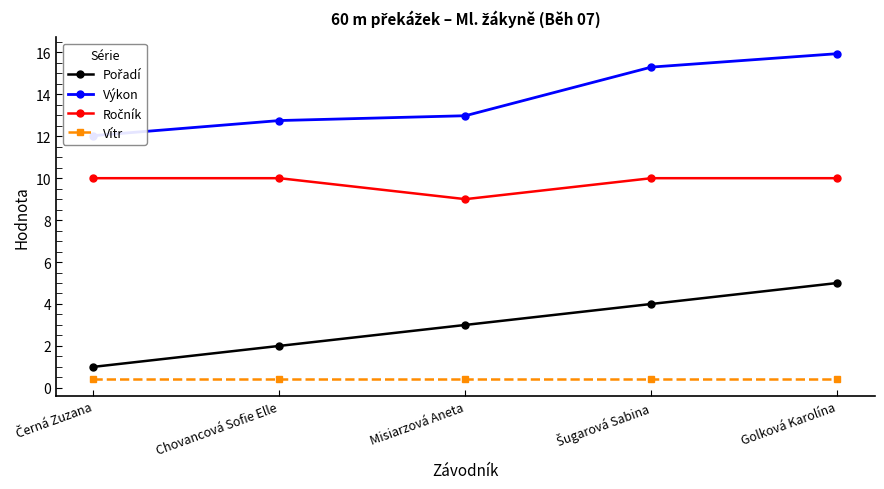

Which category has the lowest value in the Vítr series?

Černá Zuzana